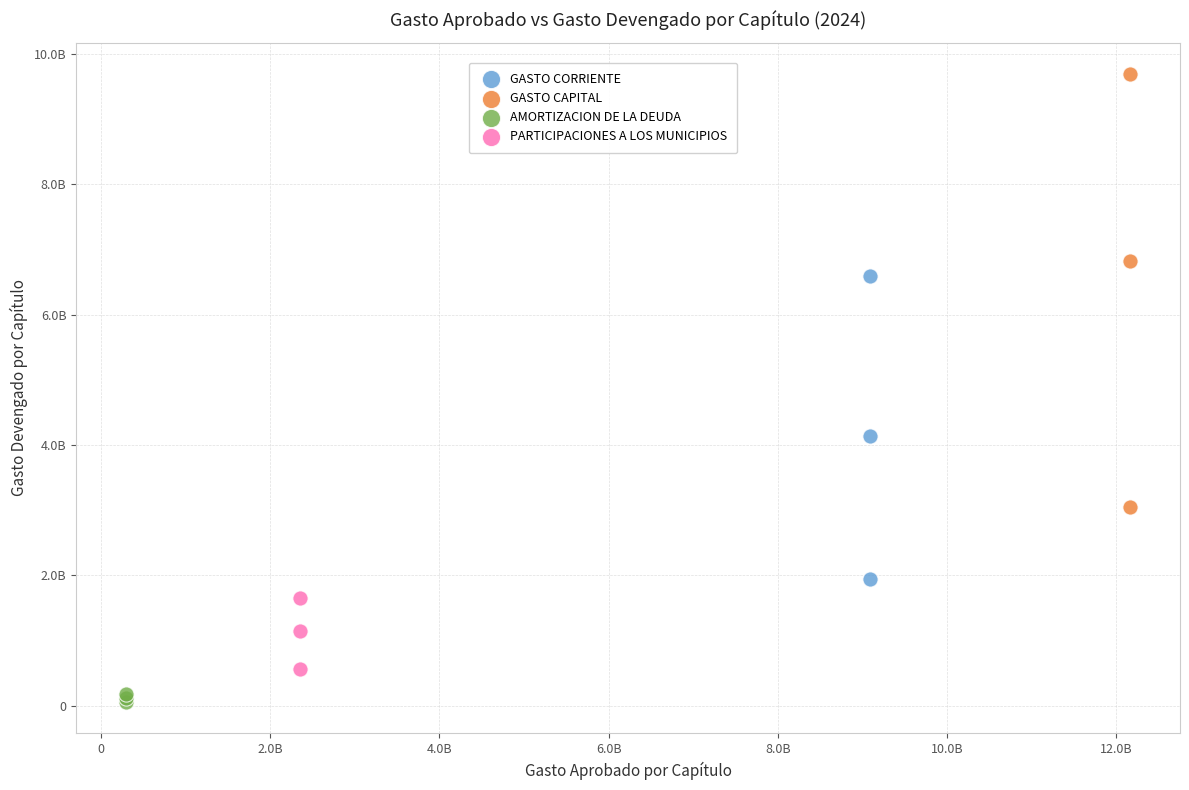

Which series contains the lowest Y value?

AMORTIZACION DE LA DEUDA